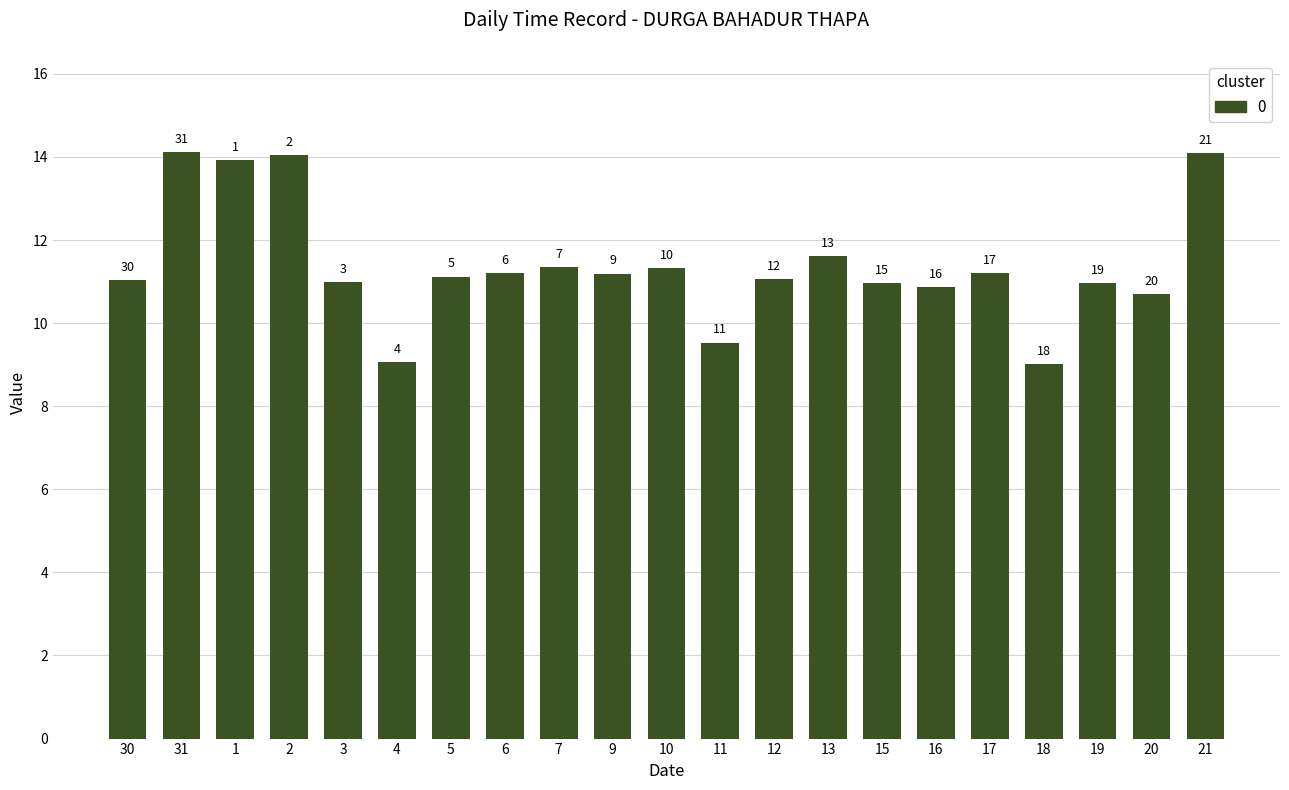

How many bars are there in total?

21